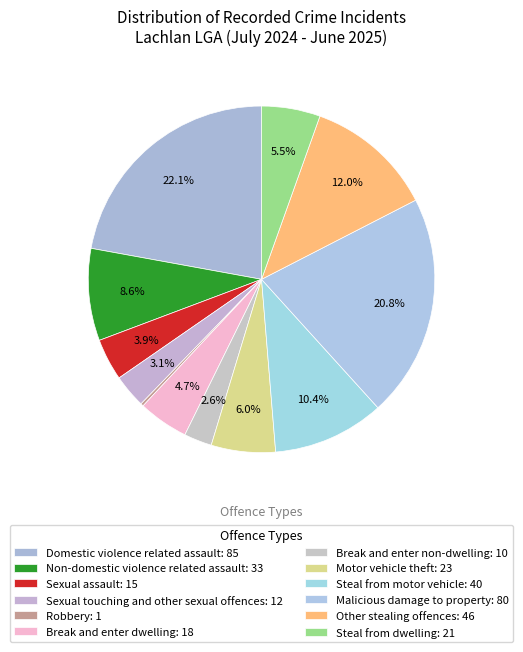

Is it true that Steal from dwelling is 17% of the pie?

False